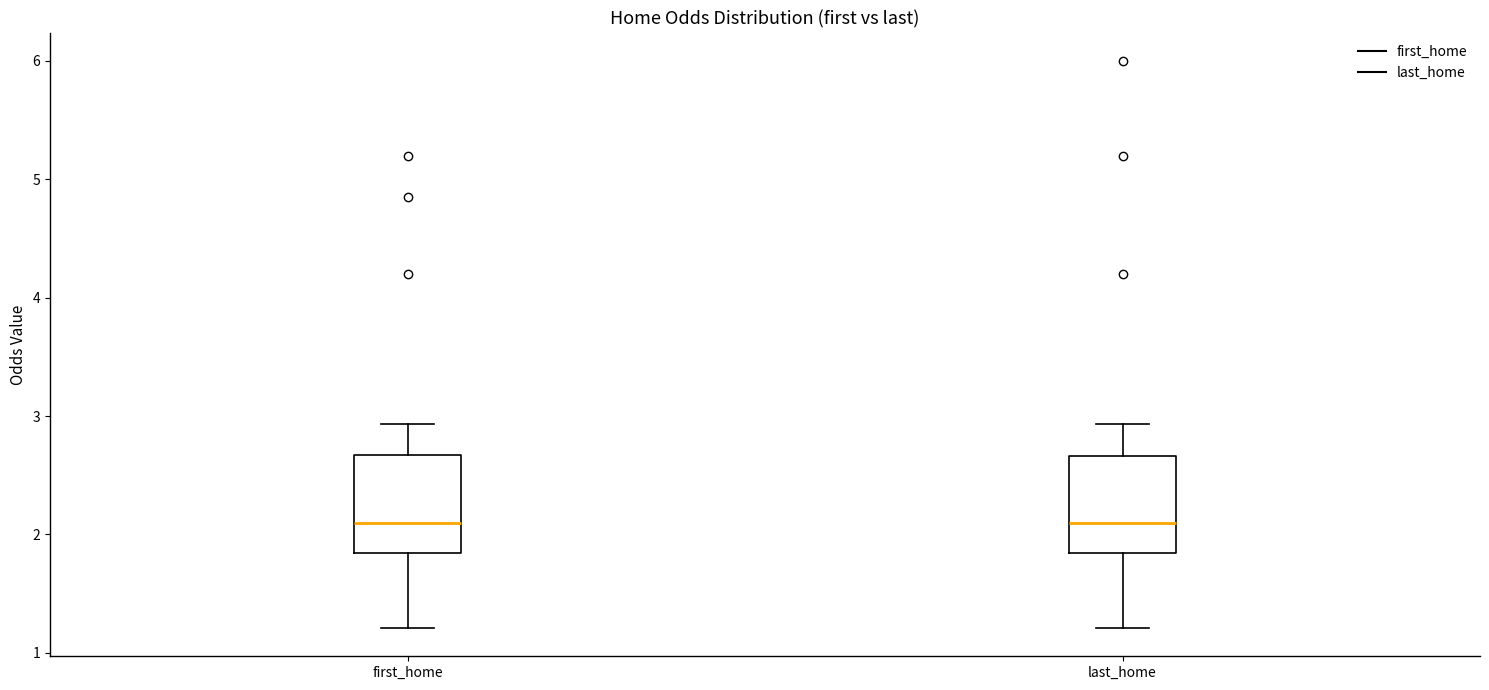

Reading left to right, transcribe this box plot: for each box, give where its median line is, the range the box spans, and where its two whiskers end, as read against the y-axis. The values are not printed on the chart, so give them approximately, as read against the axis.

first_home: median 2.1, box 1.8 to 2.7, whiskers 1.2 to 2.9
last_home: median 2.1, box 1.8 to 2.7, whiskers 1.2 to 2.9